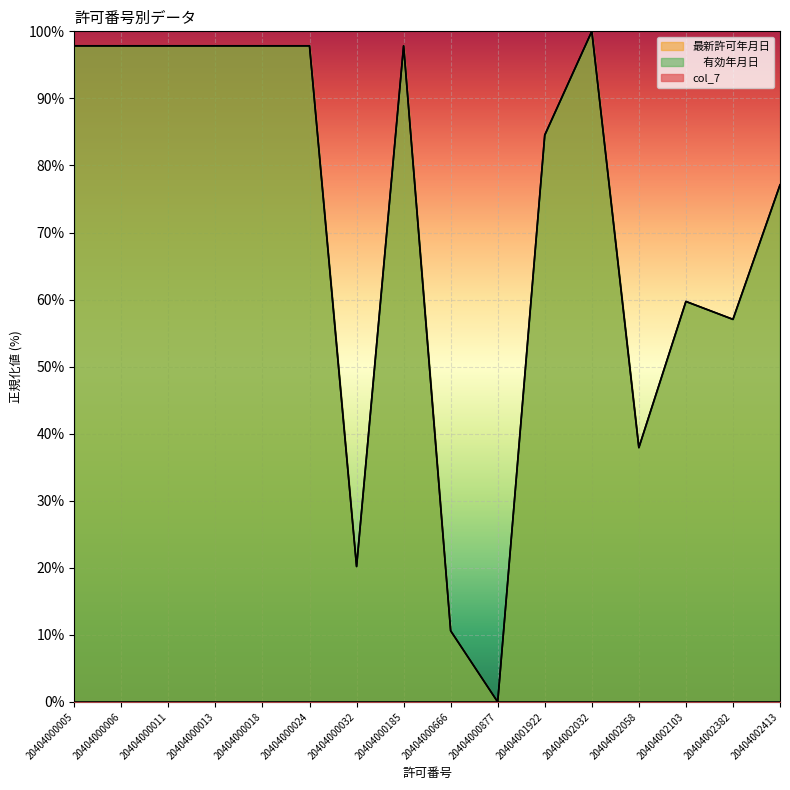

What is the value of the 　有効年月日 point at the 3rd from the left?

97.8